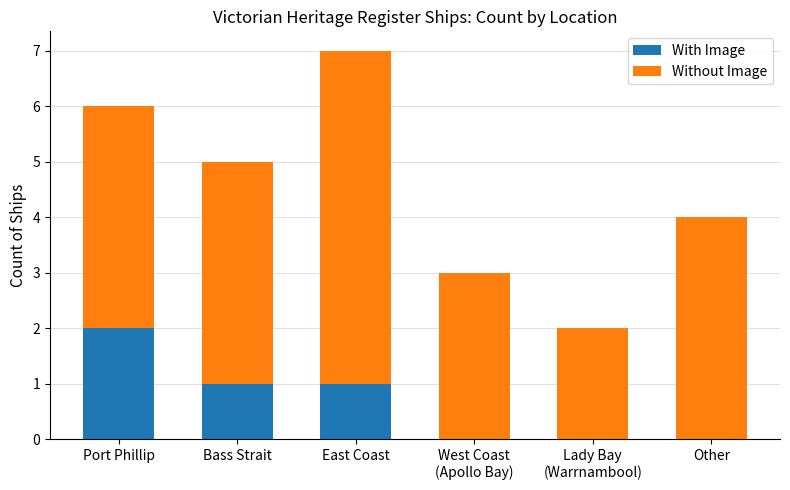

At which category is the sum across all series the highest?

East Coast